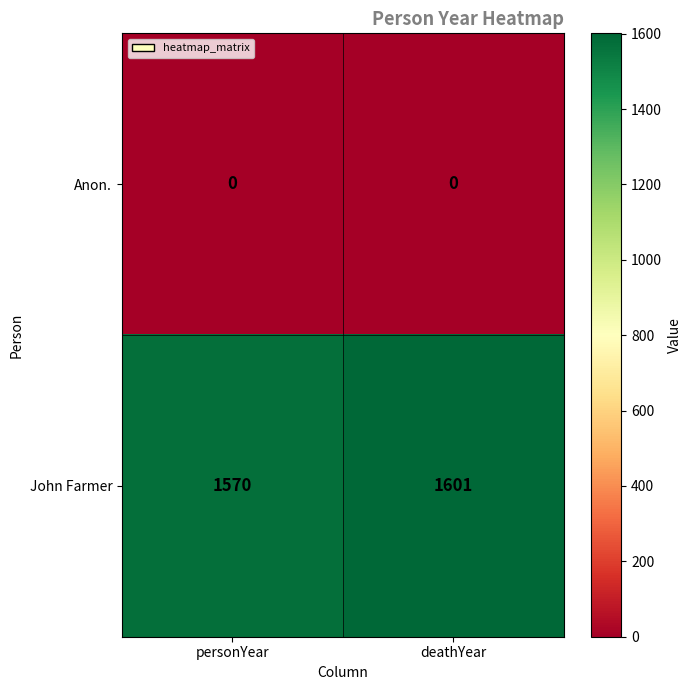

What is the difference between the highest and lowest values at deathYear?

1601